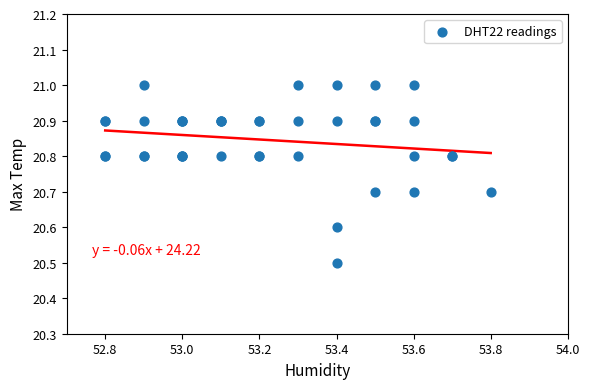

What Y value in the scatter plot is closest to 20?

20.5